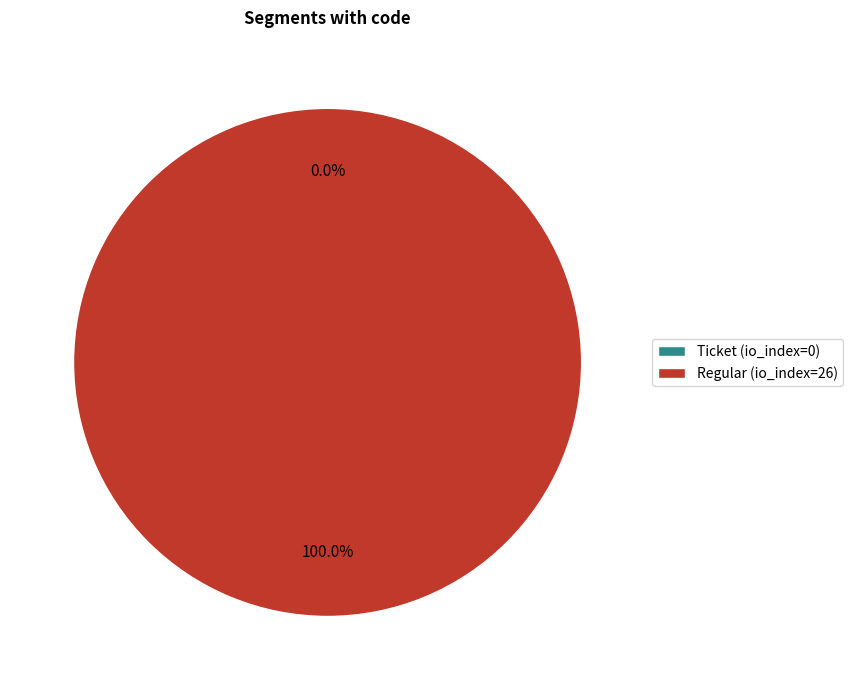

To the nearest percent, what is the difference between the Regular (io_index=26) and Ticket (io_index=0) slice percentages?

100%